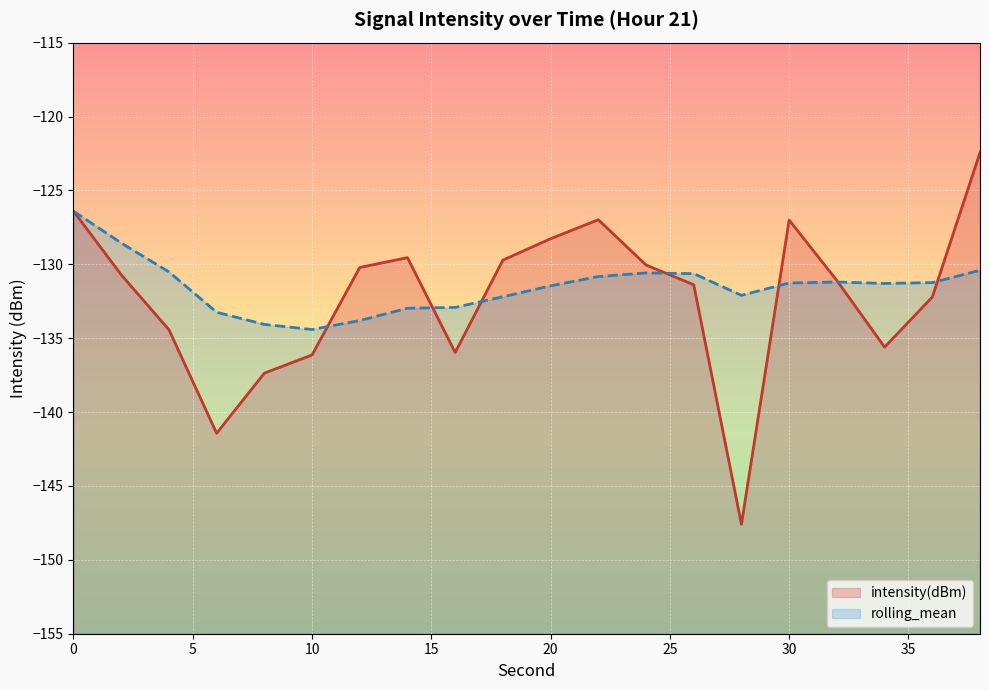

Which series changed the most between 8 and 32?

intensity(dBm)